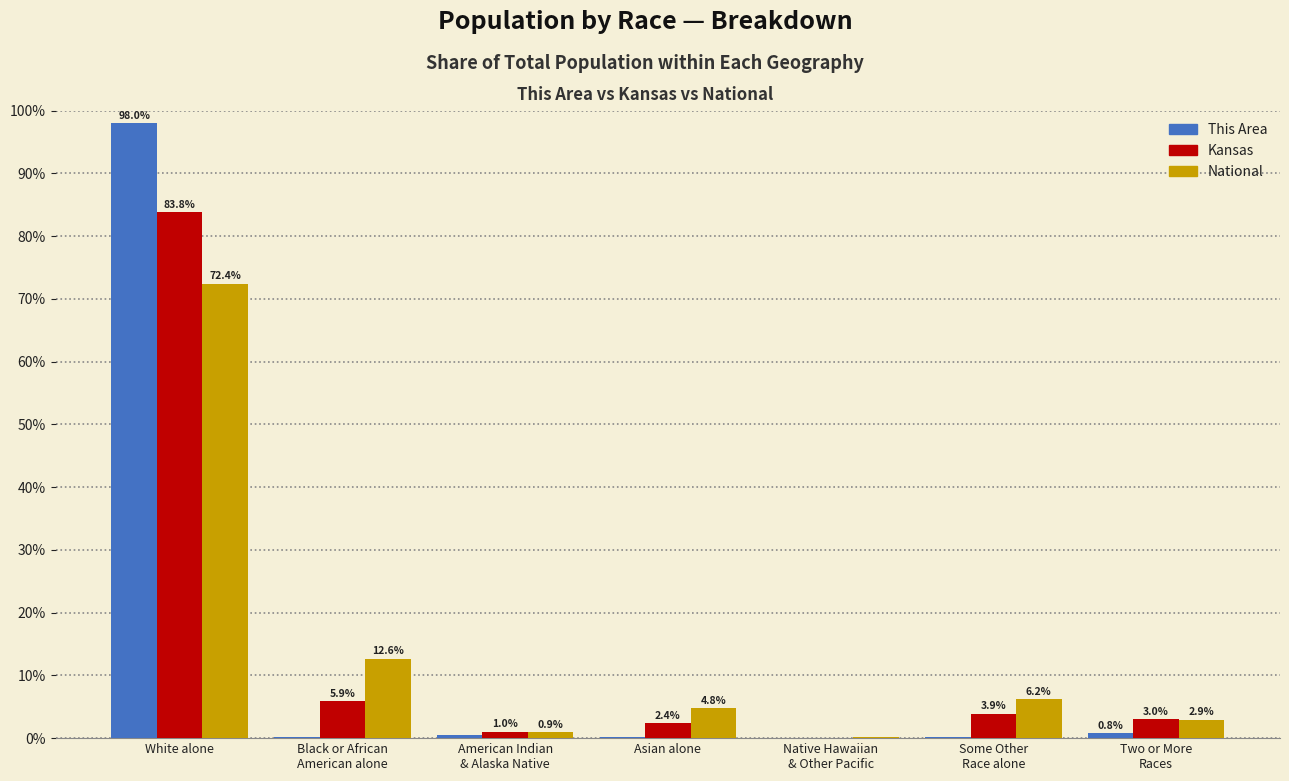

How many values in the National series exceed 4?

4